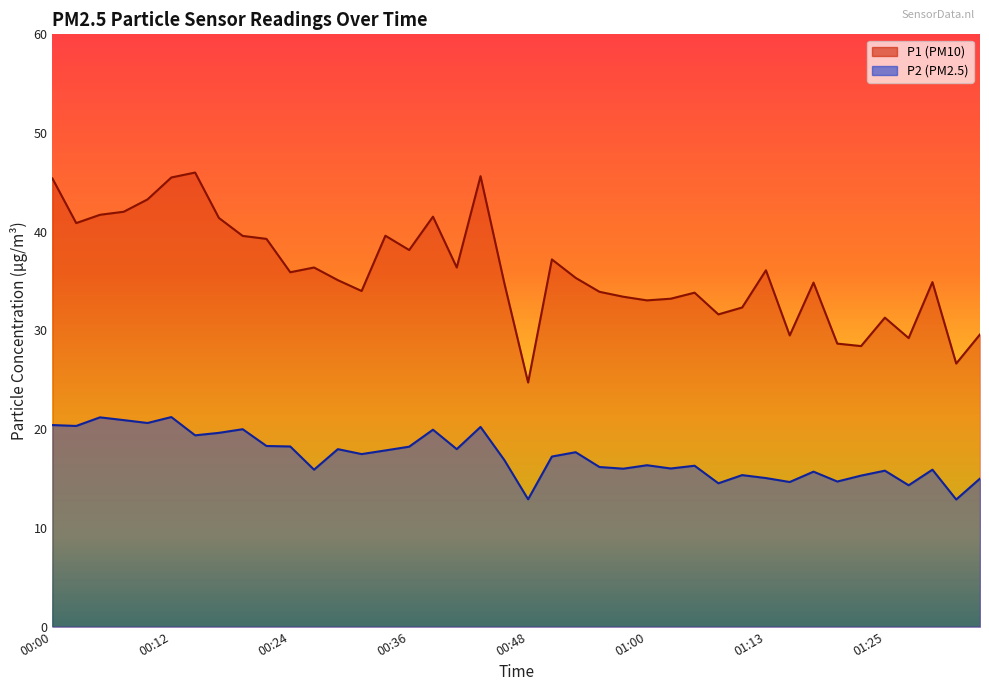

Where does the P2 series first go above 17?

00:00